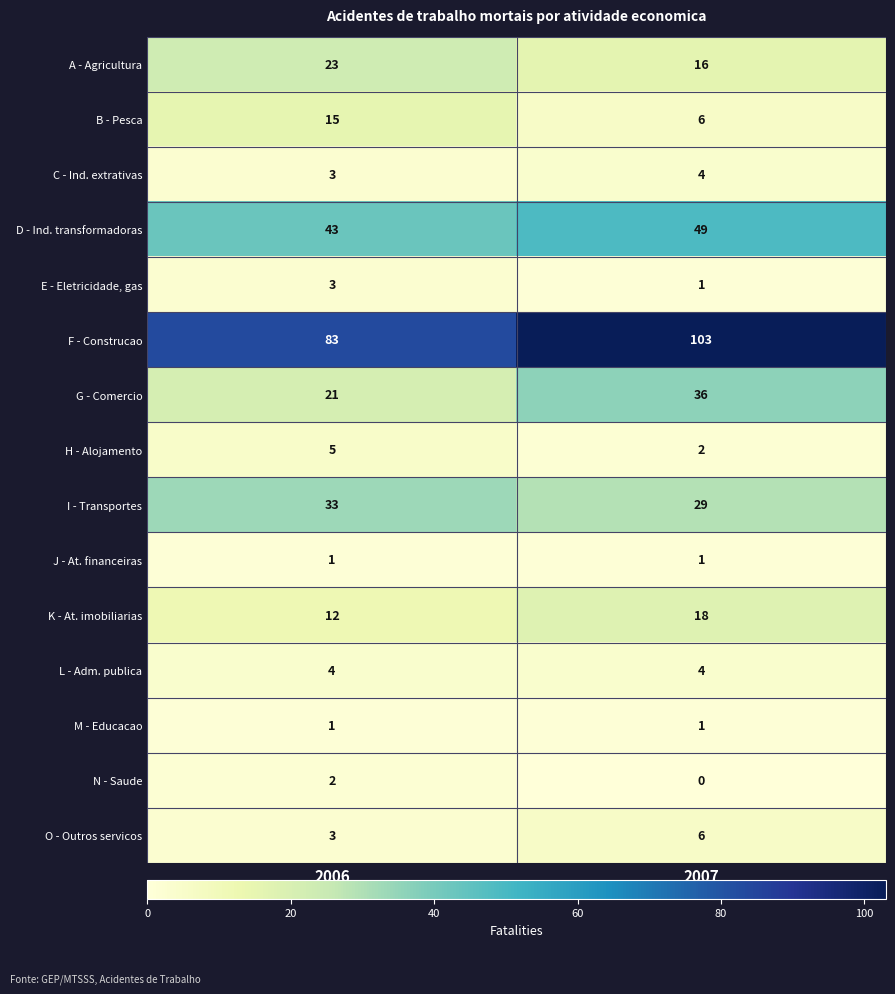

Count the number of data series in this chart.

15